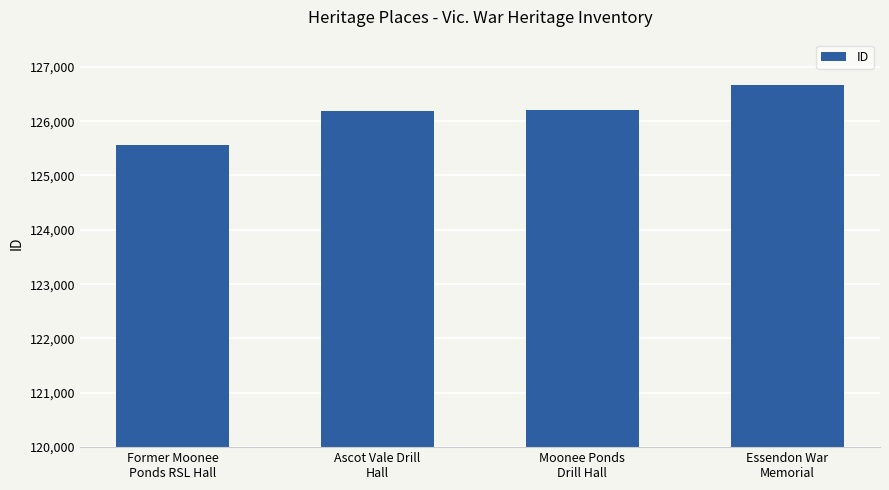

Does the chart contain any negative values?

No